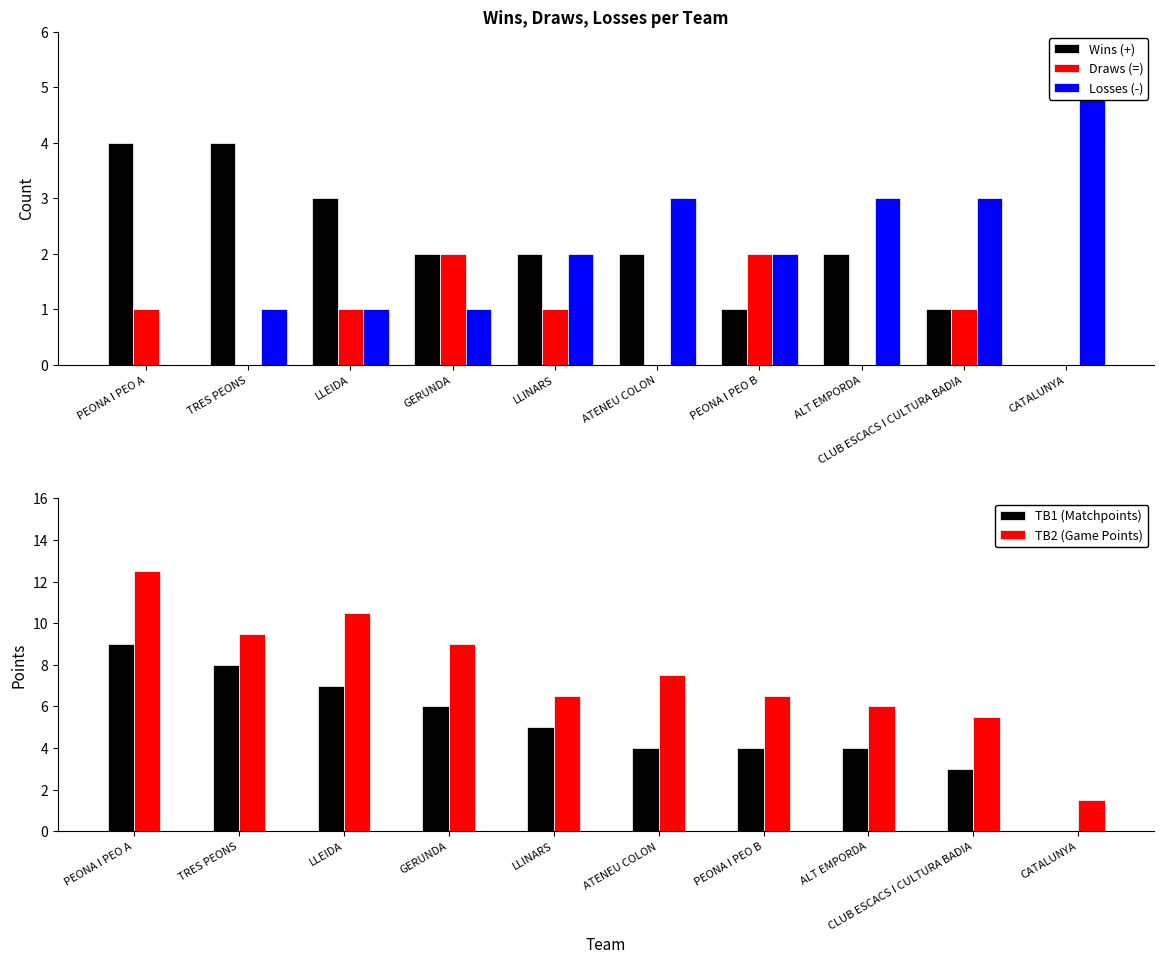

How many categories are shown in the chart?

10